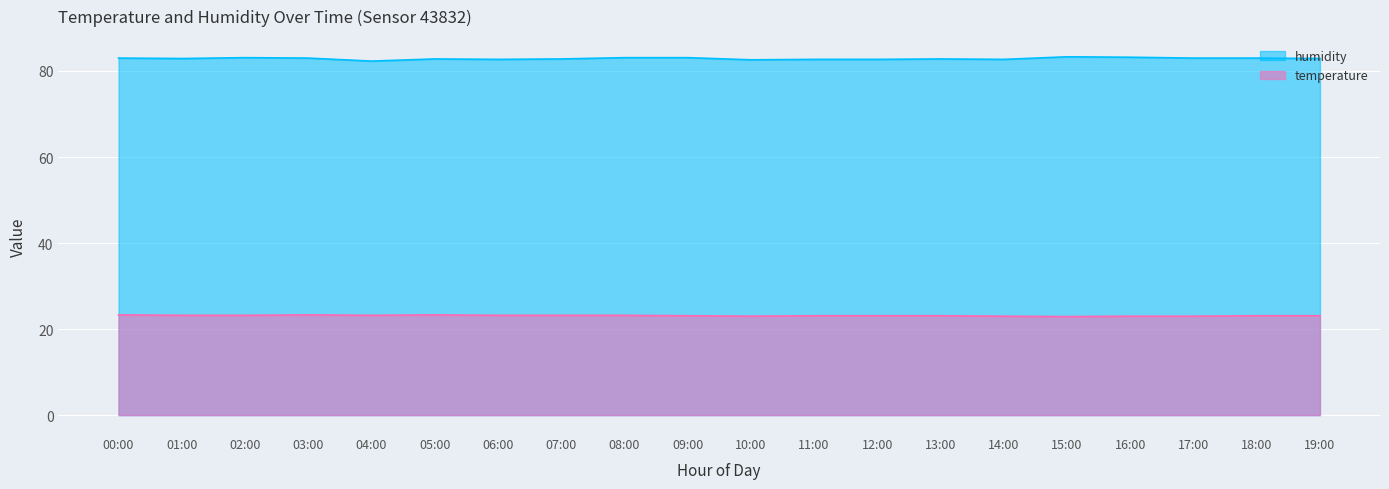

What are all the series names shown in the legend?

humidity, temperature